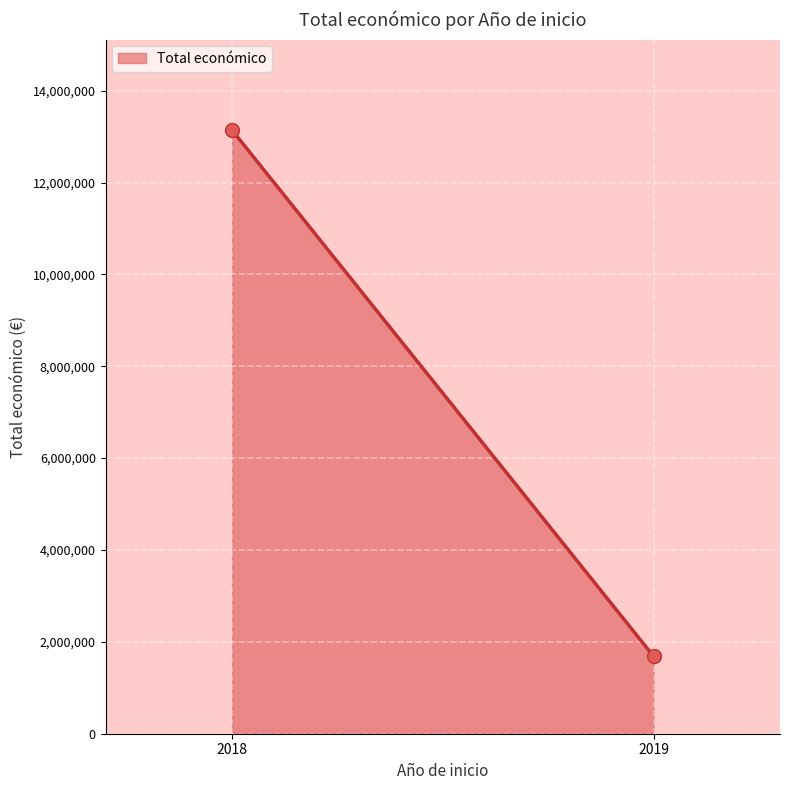

Which has a higher value, 2018 or 2019?

2018